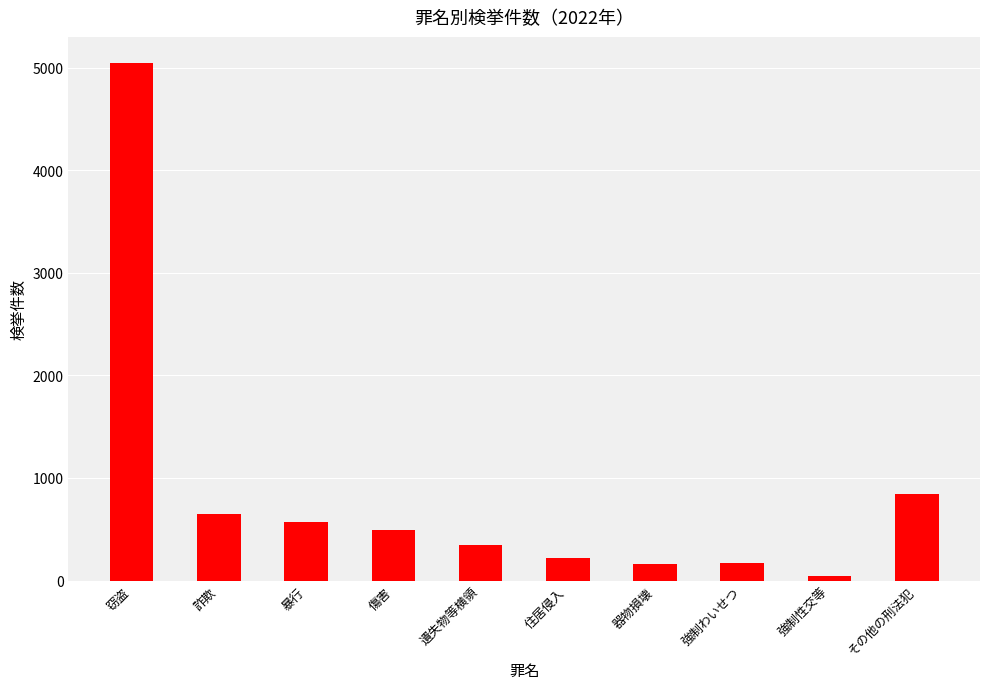

What position from the right is 詐欺?

9